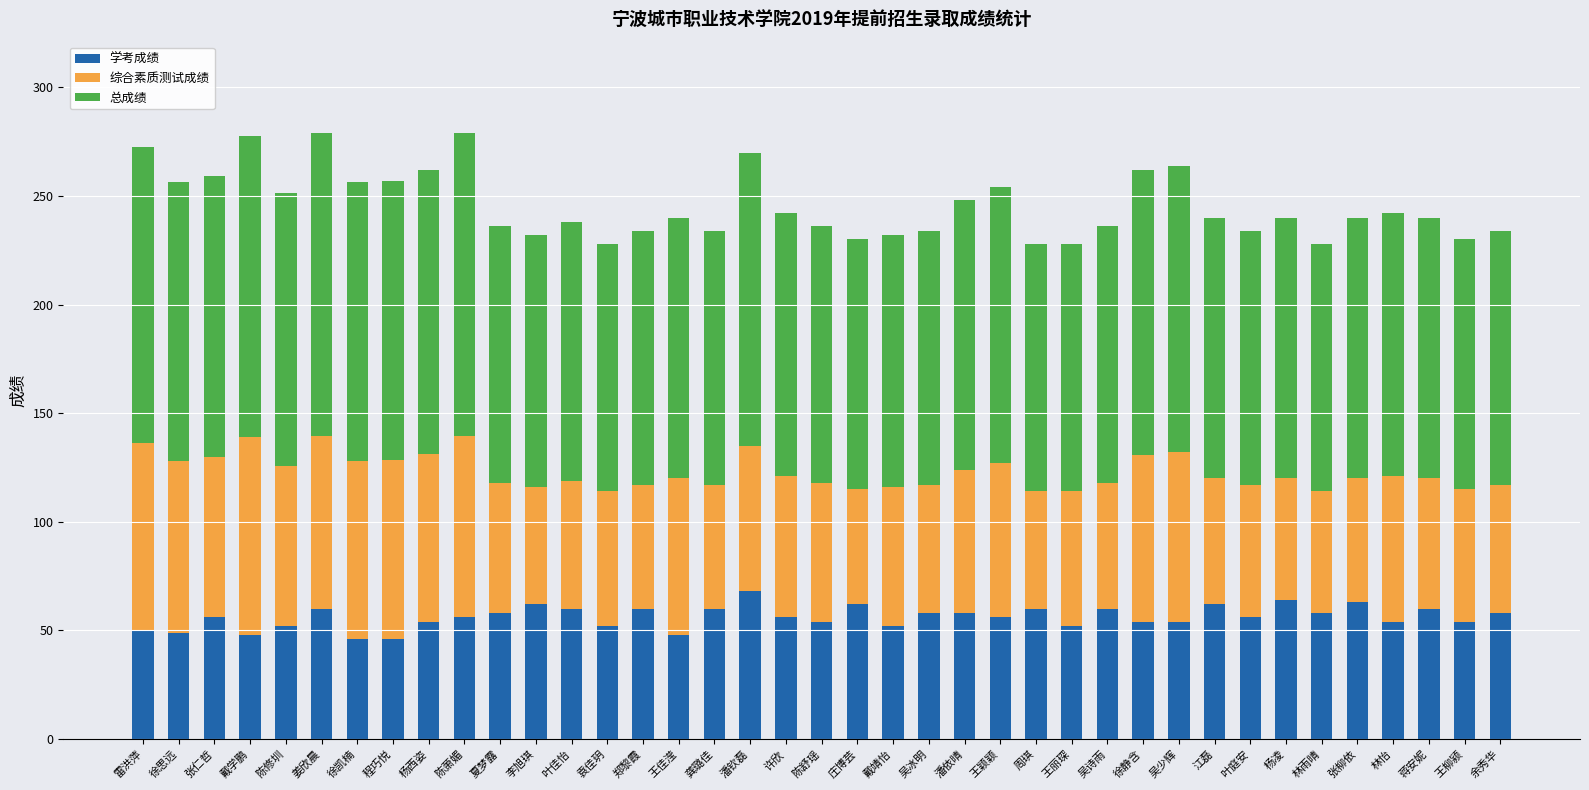

What is the sum of the 学考成绩 values at 杨凌 and 周琪?

124.0